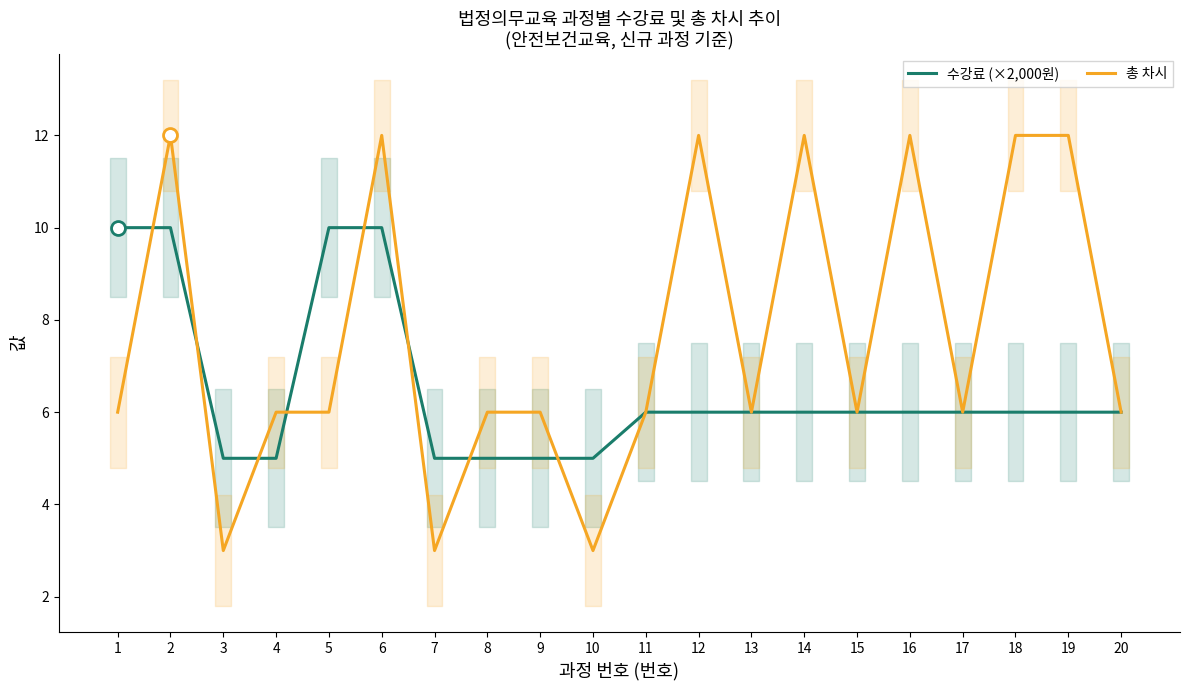

Between which two adjacent categories do 수강료 (×2,000원) and 총 차시 first intersect?

1 and 2